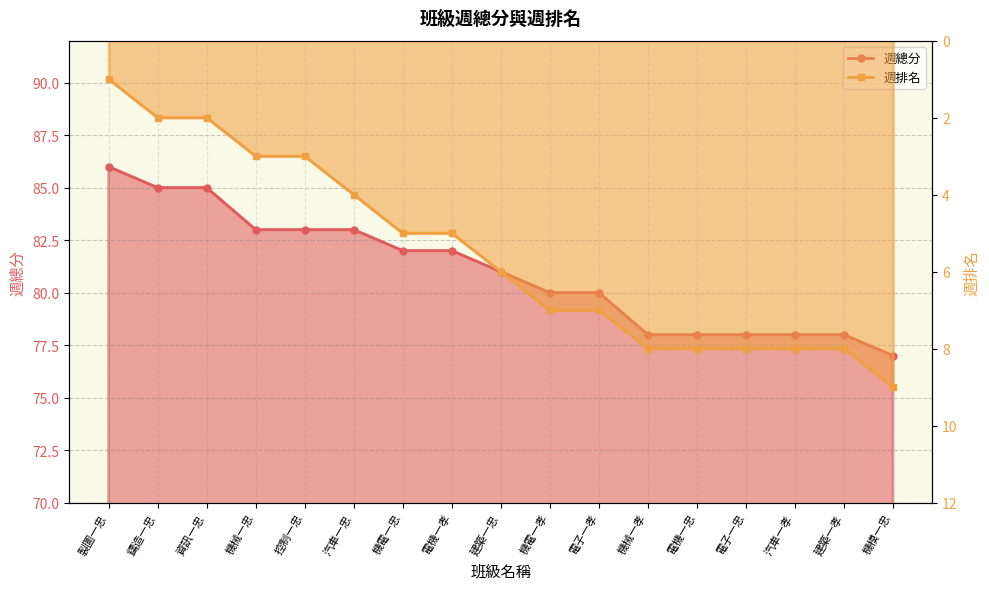

Between 建築一忠 and 電子一孝, which is larger?

建築一忠